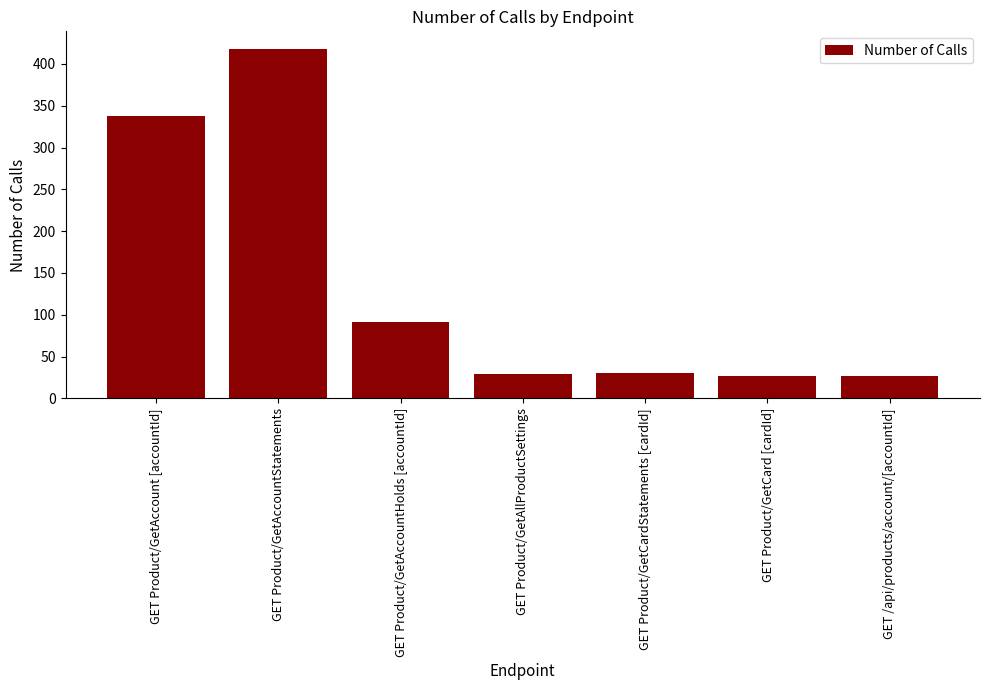

What is the greatest value displayed?

418